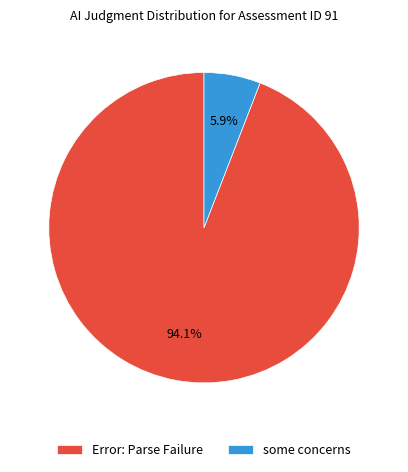

What percentage is the Error: Parse Failure slice, to the nearest percent?

94%